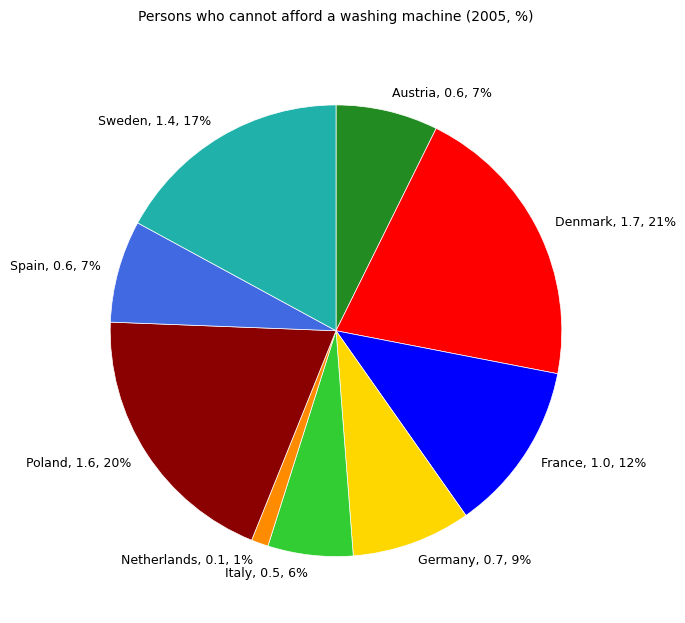

To the nearest percent, what is the difference between the largest and smallest slice percentages?

20%